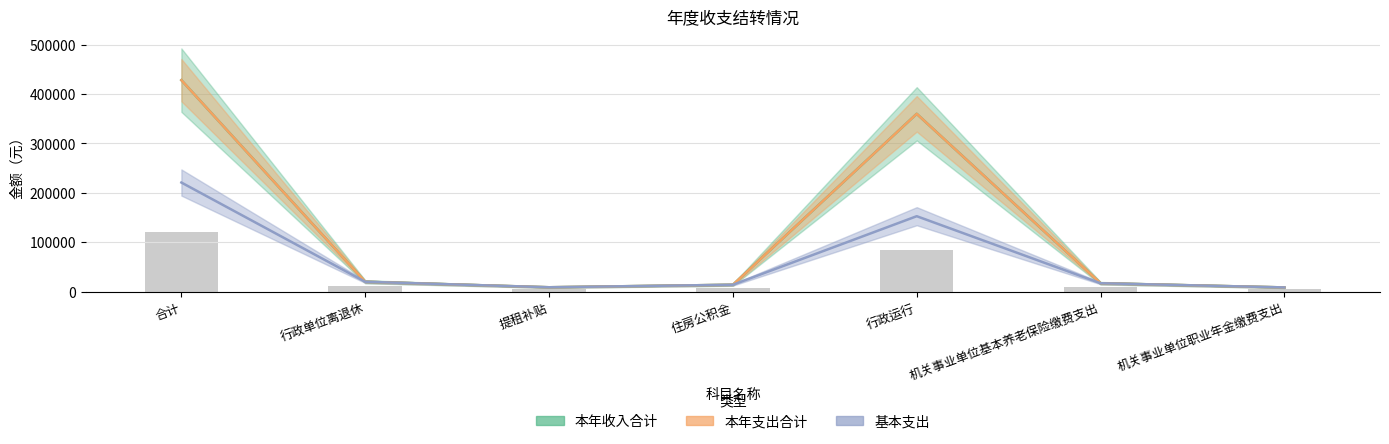

Reading right to left, extract all data points from this chart.

本年收入合计: 机关事业单位职业年金缴费支出=8498.6	机关事业单位基本养老保险缴费支出=16995.5	行政运行=359866.6	住房公积金=13882.8	提租补贴=8822.0	行政单位离退休=19965.0	合计=428030.5
本年支出合计: 机关事业单位职业年金缴费支出=8498.6	机关事业单位基本养老保险缴费支出=16995.5	行政运行=359866.6	住房公积金=13882.8	提租补贴=8822.0	行政单位离退休=19965.0	合计=428030.5
基本支出: 机关事业单位职业年金缴费支出=8498.6	机关事业单位基本养老保险缴费支出=16995.5	行政运行=152649.6	住房公积金=13882.8	提租补贴=8822.0	行政单位离退休=19965.0	合计=220813.5